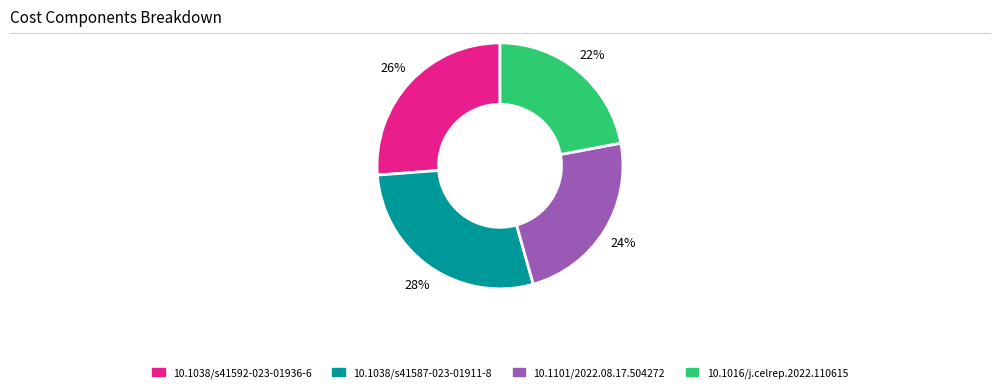

Combined, do 10.1038/s41592-023-01936-6 and 10.1038/s41587-023-01911-8 account for over 50%?

Yes